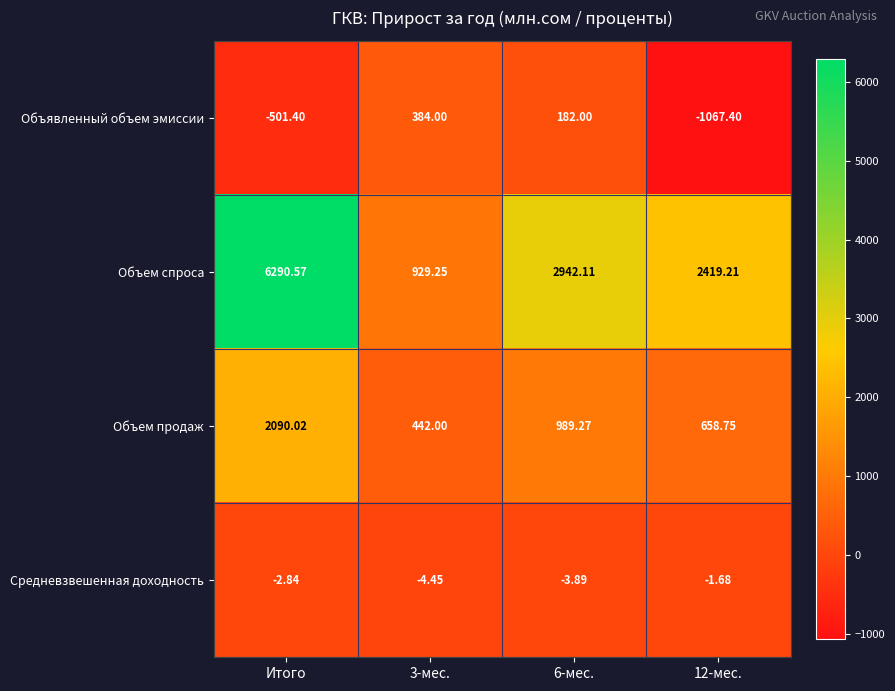

Rank the series at Итого from highest to lowest value.

Объем спроса, Объем продаж, Средневзвешенная доходность, Объявленный объем эмиссии